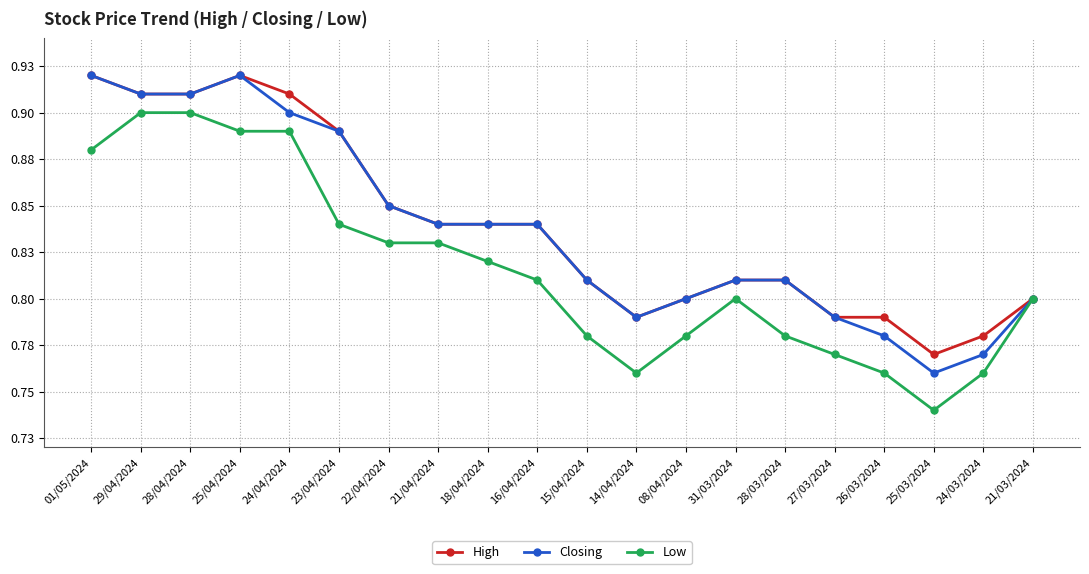

What is the difference between the maximum and minimum values in the Closing series?

0.2